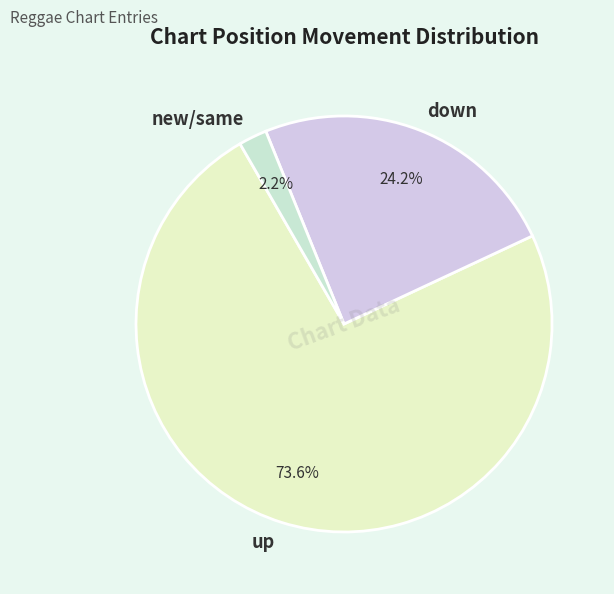

How many slices are in this pie chart?

3